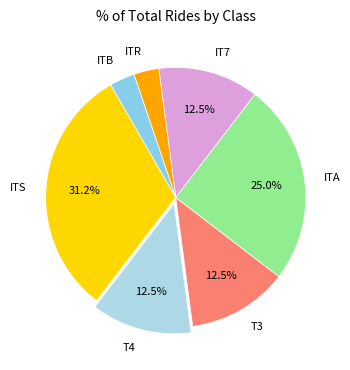

True or false: ITS accounts for 31% of the total.

True